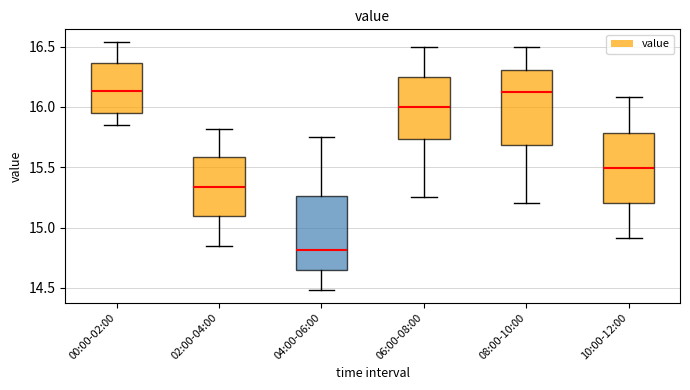

Where is the lower edge of the box for 08:00-10:00 on the y-axis? The values are not printed on the chart, so give them approximately, as read against the axis.

15.70